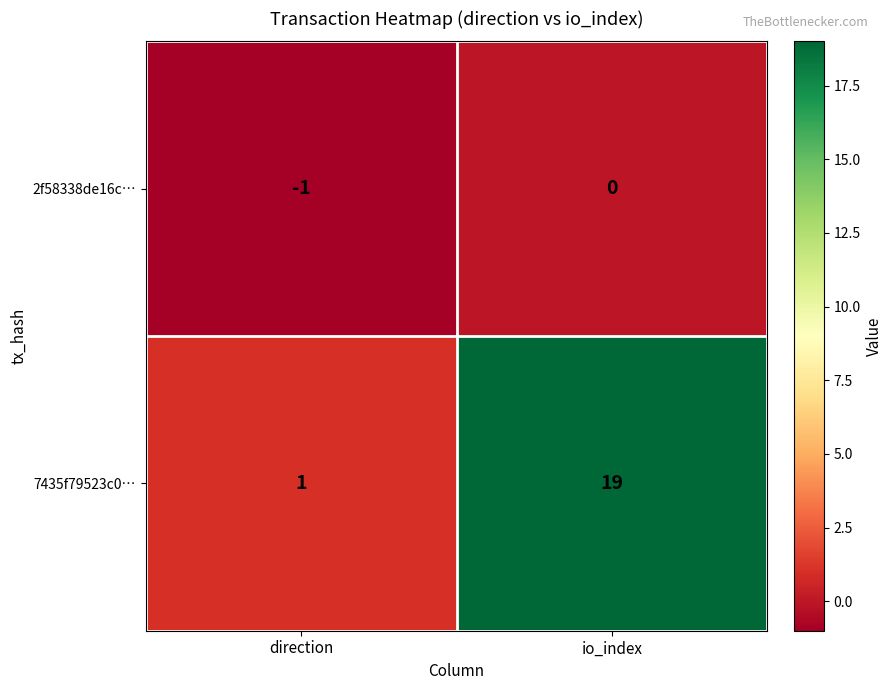

The 2f58338de16c… series shows 0 at direction. True or false?

False